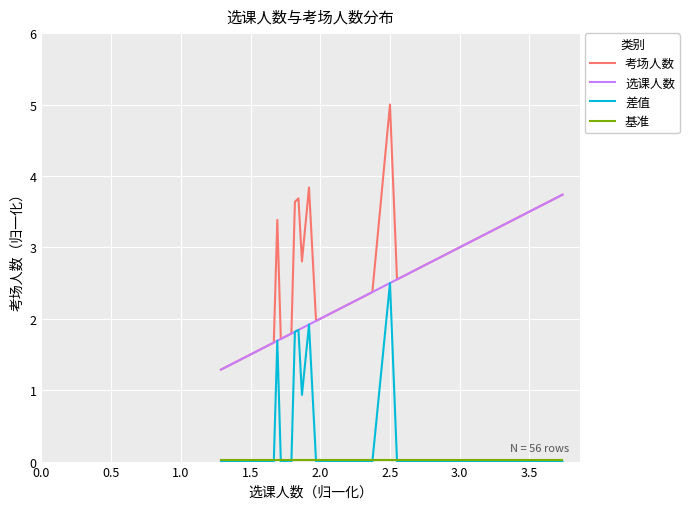

Which series has the largest range (max minus min)?

考场人数